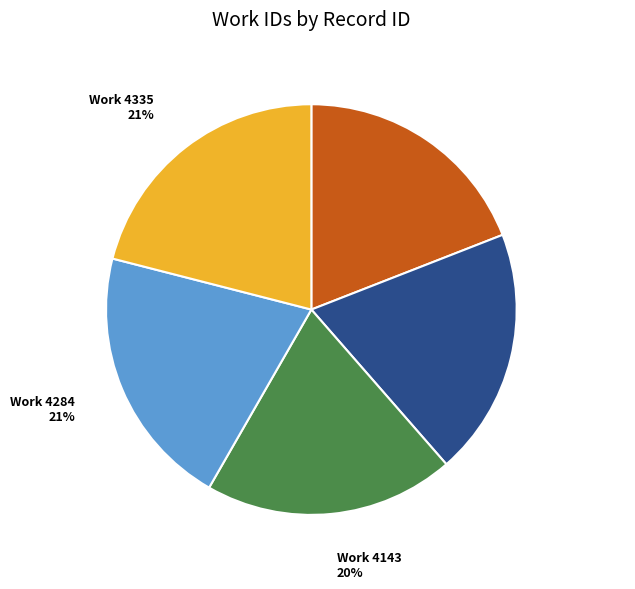

To the nearest percent, what is the average slice percentage?

20%